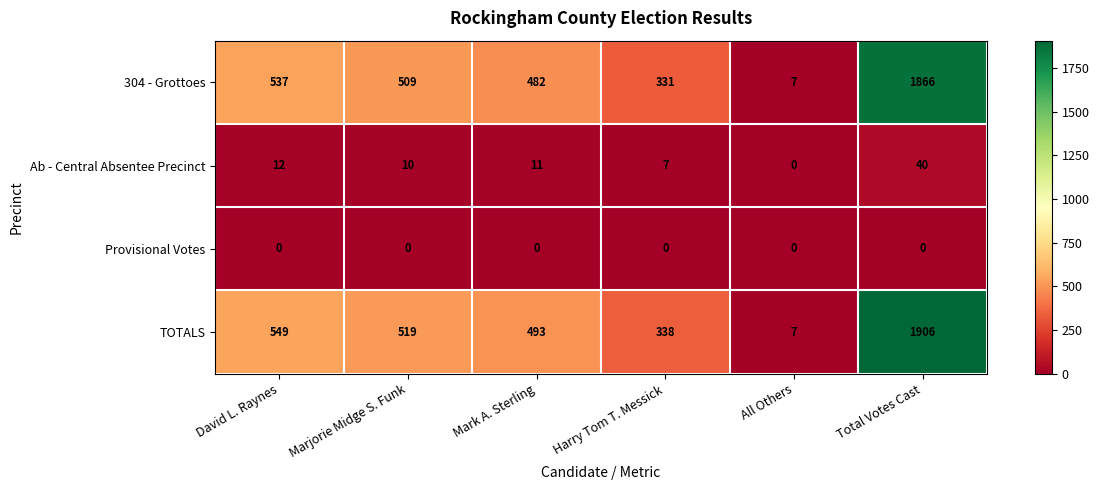

Which series has the widest spread of values?

TOTALS